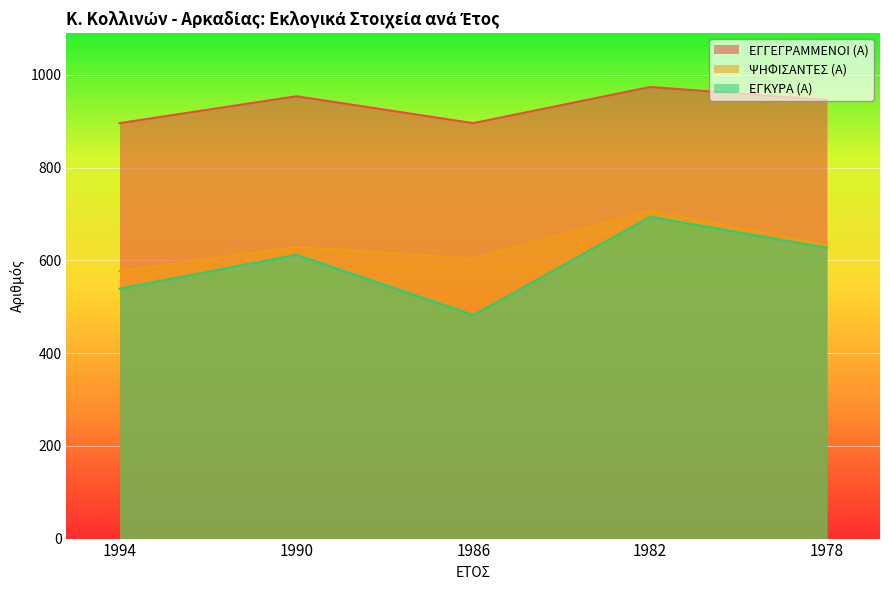

At which label is ΕΓΚΥΡΑ (Α) closest to 588?

1990